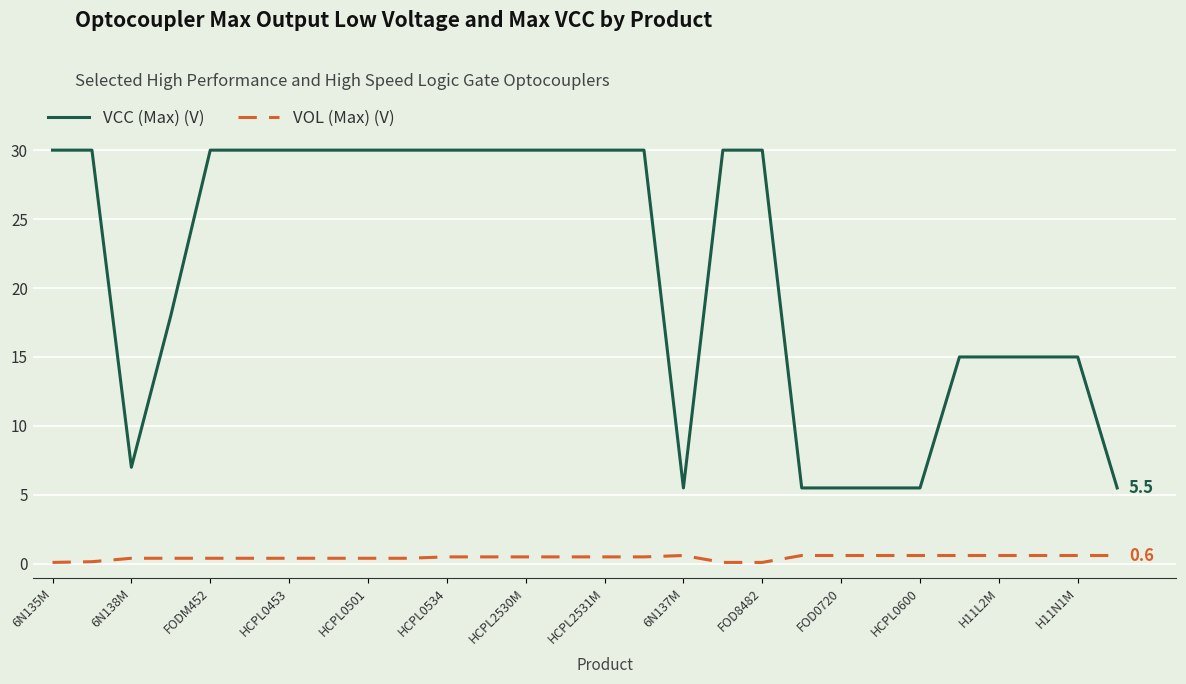

List the series in order of their peak value, lowest first.

VOL (Max) (V), VCC (Max) (V)